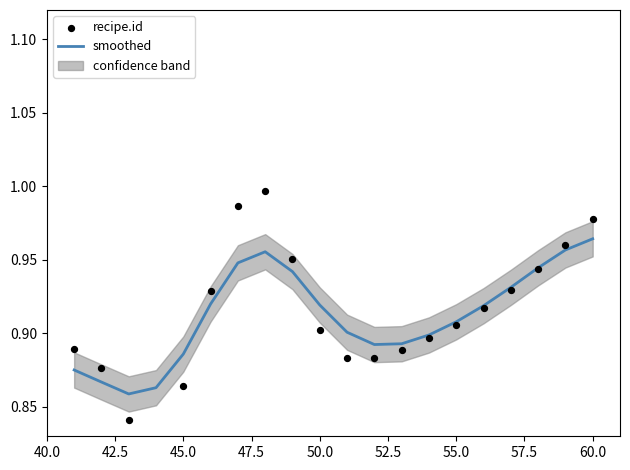

Which series contains the lowest Y value?

recipe.id